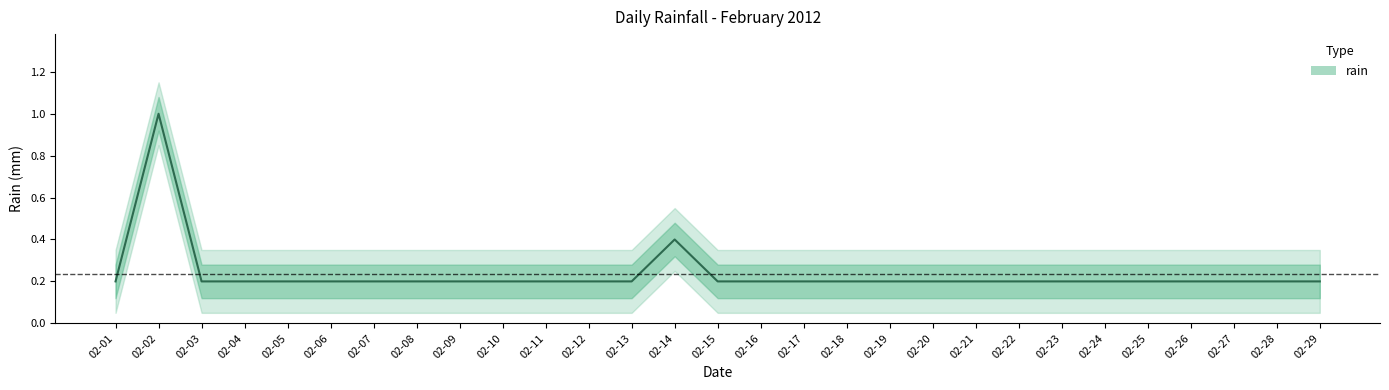

Which has a higher value, 02-12 or 02-21?

02-12